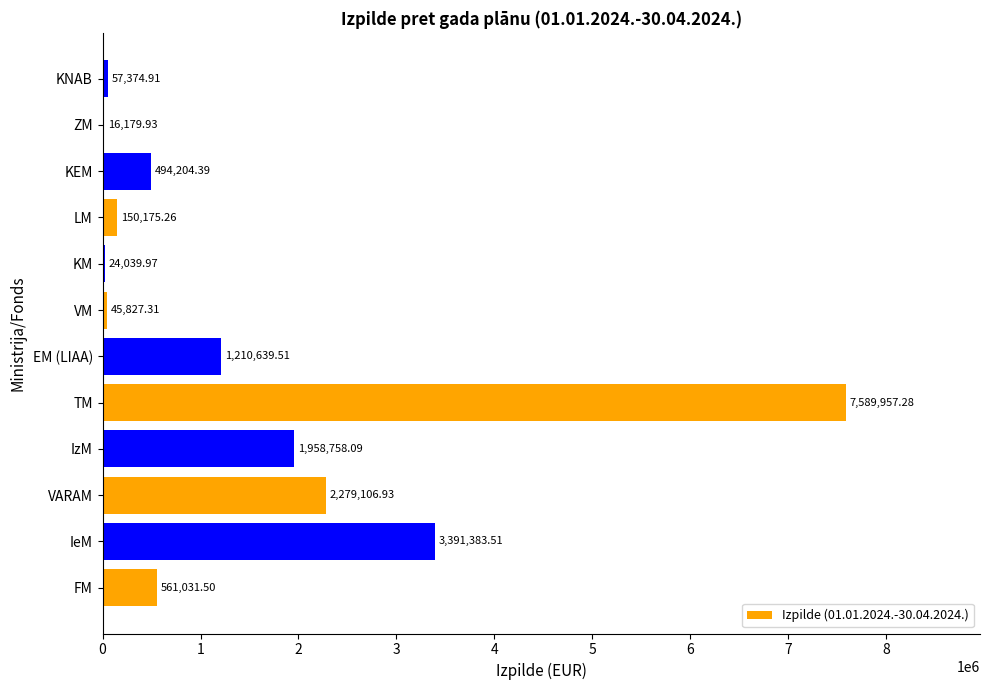

What is the sum of all values?

17778678.6